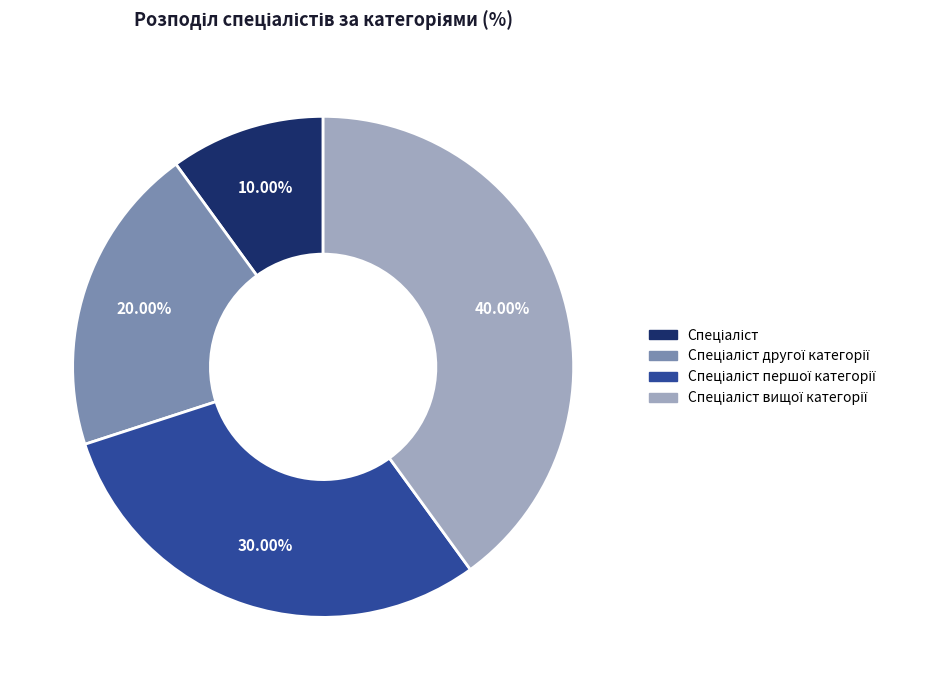

Does any single category account for the majority?

No